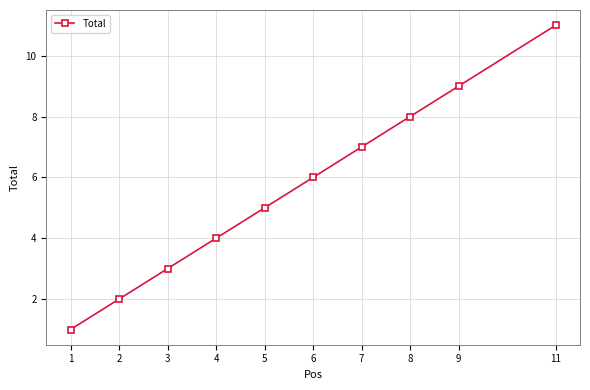

How many values are between 3 and 8?

6